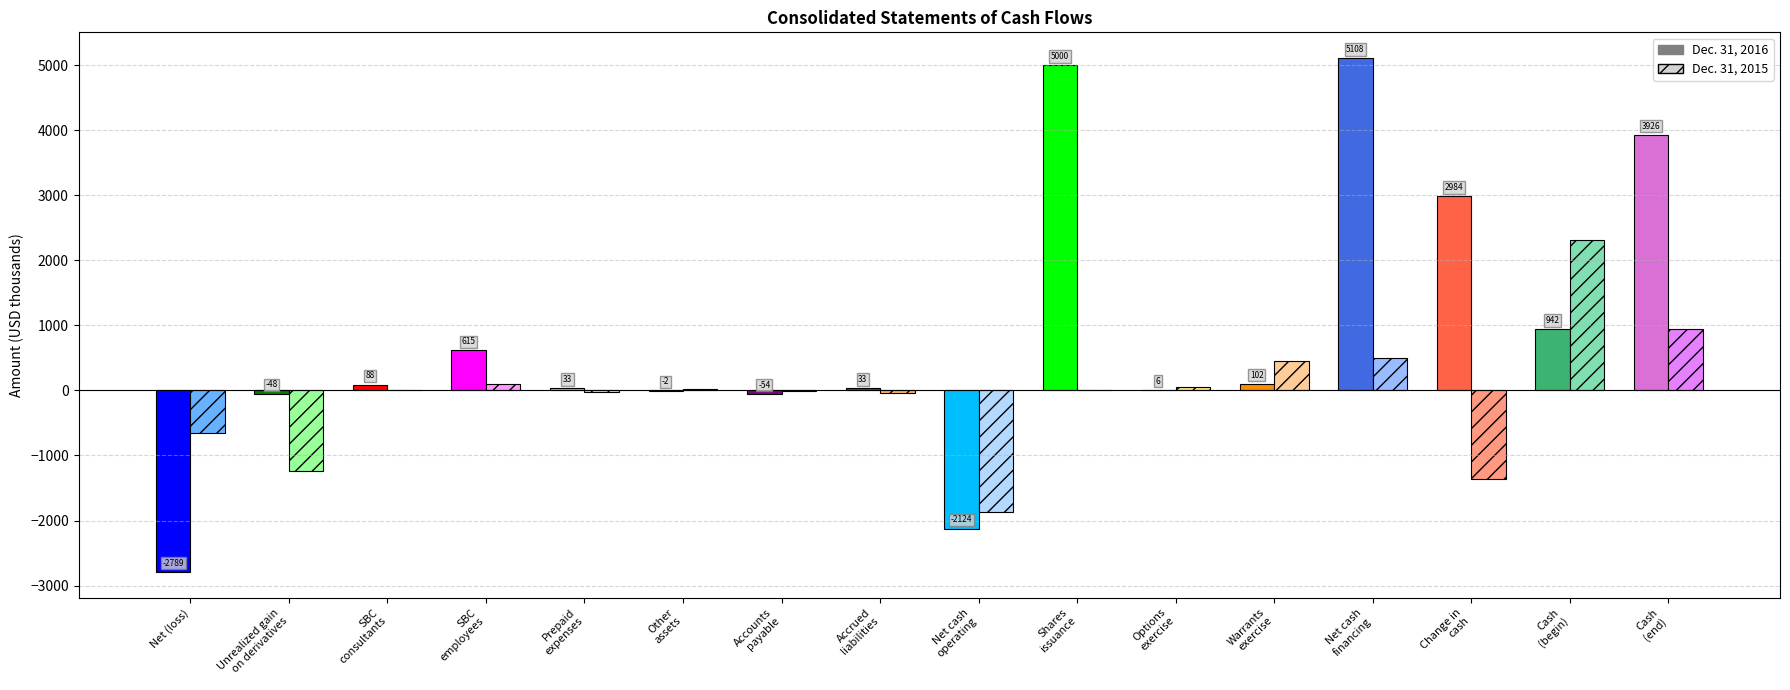

What is the value of the Dec. 31, 2016 bar at the 14th from the left?

2984